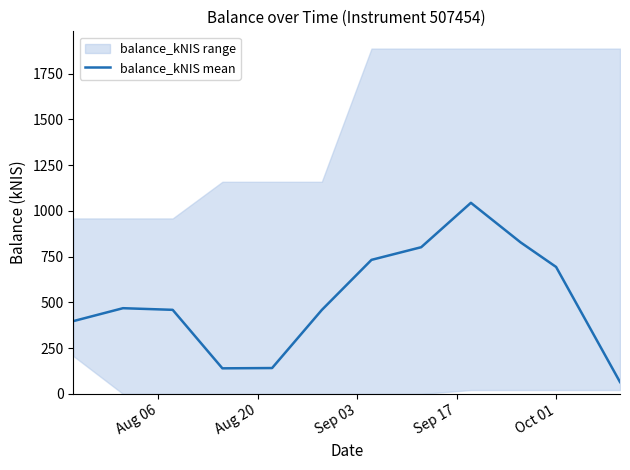

How many points are higher than both their immediate neighbors (excluding endpoints)?

2